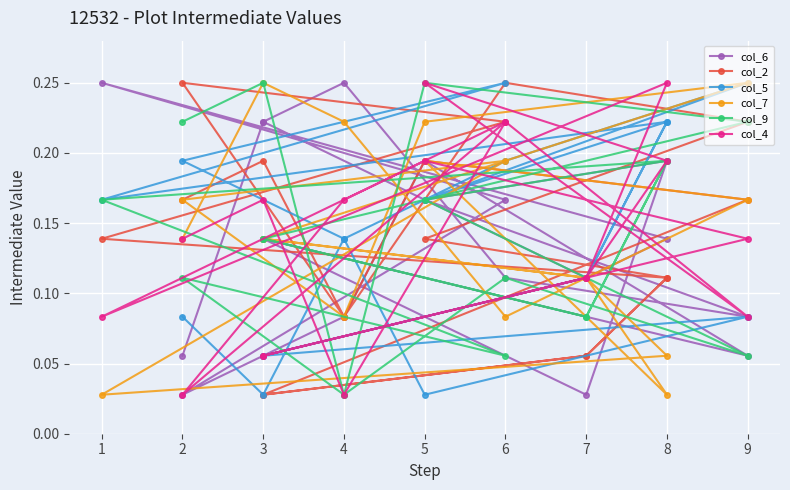

The col_7 series shows 0.2 at 2. True or false?

False